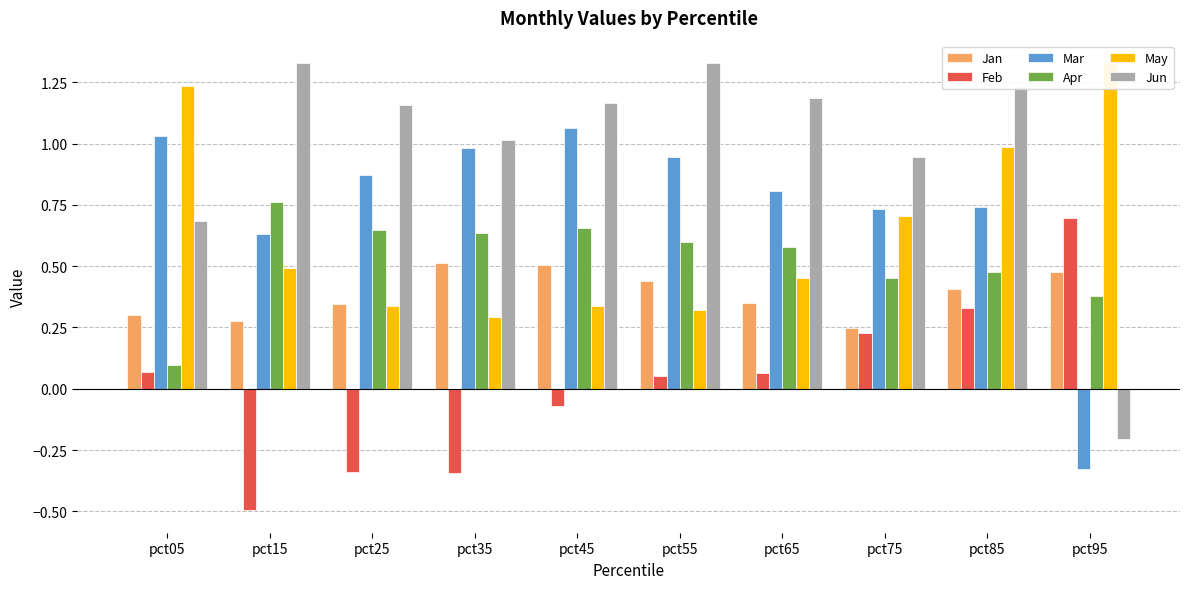

Reading left to right, what are all the values shown in this chart?

Jan: 0.3	0.3	0.3	0.5	0.5	0.4	0.3	0.2	0.4	0.5
Feb: 0.1	-0.5	-0.3	-0.3	-0.1	0.1	0.1	0.2	0.3	0.7
Mar: 1.0	0.6	0.9	1.0	1.1	0.9	0.8	0.7	0.7	-0.3
Apr: 0.1	0.8	0.6	0.6	0.7	0.6	0.6	0.5	0.5	0.4
May: 1.2	0.5	0.3	0.3	0.3	0.3	0.5	0.7	1.0	1.3
Jun: 0.7	1.3	1.2	1.0	1.2	1.3	1.2	0.9	1.2	-0.2